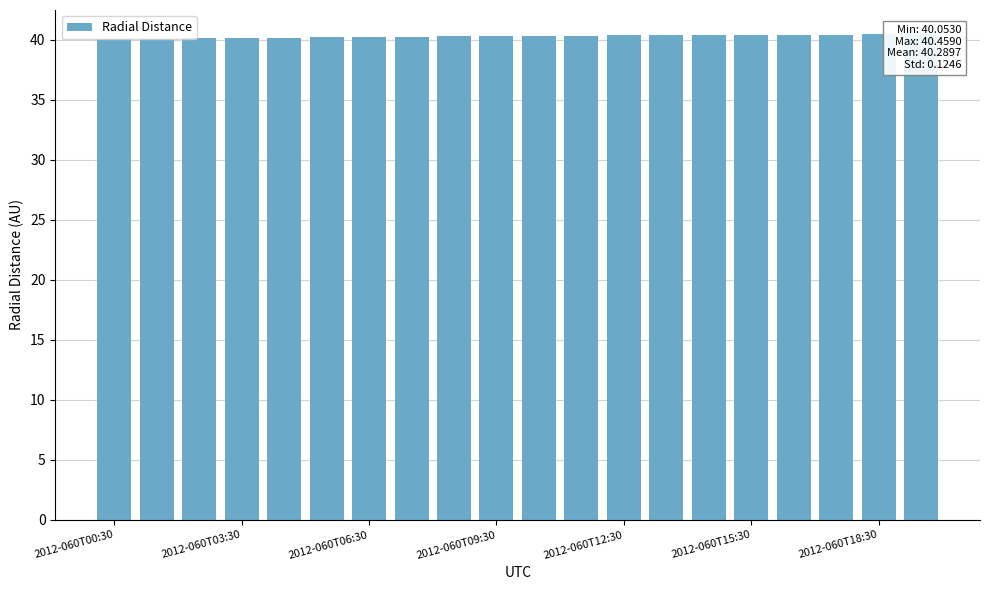

What value does the data have at 16?

40.4